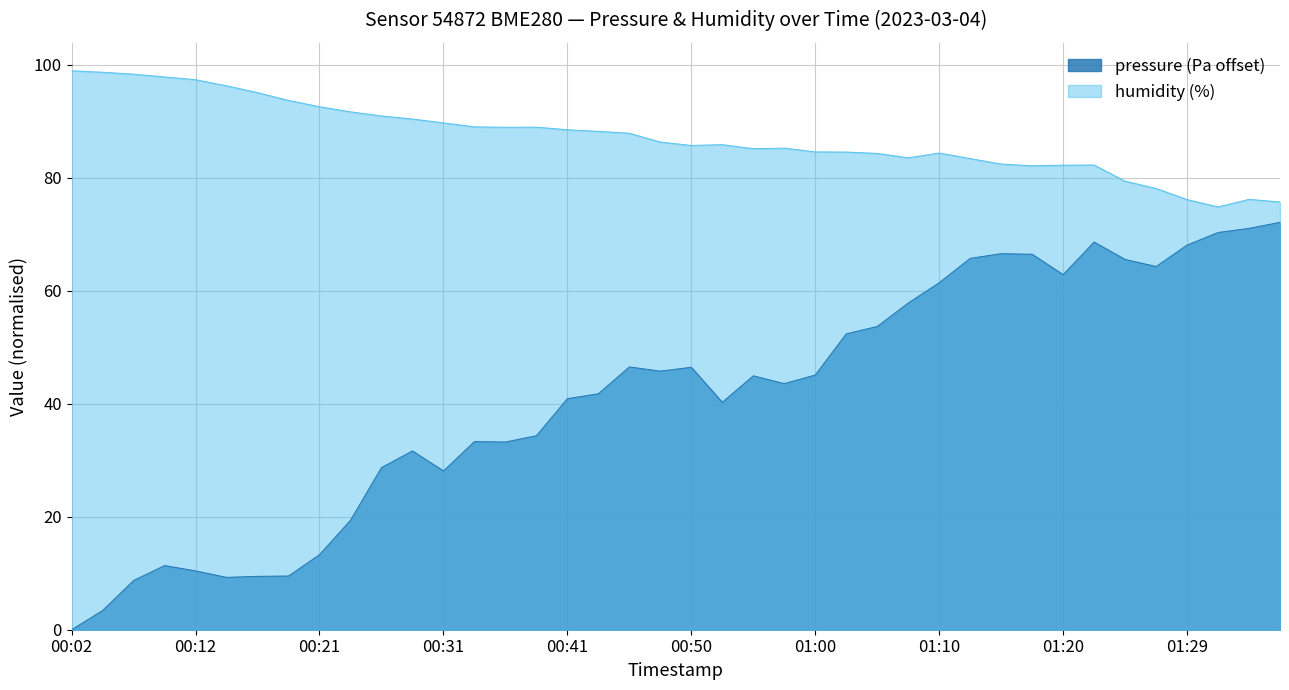

Between 00:04 and 00:29, which series saw the biggest shift?

pressure